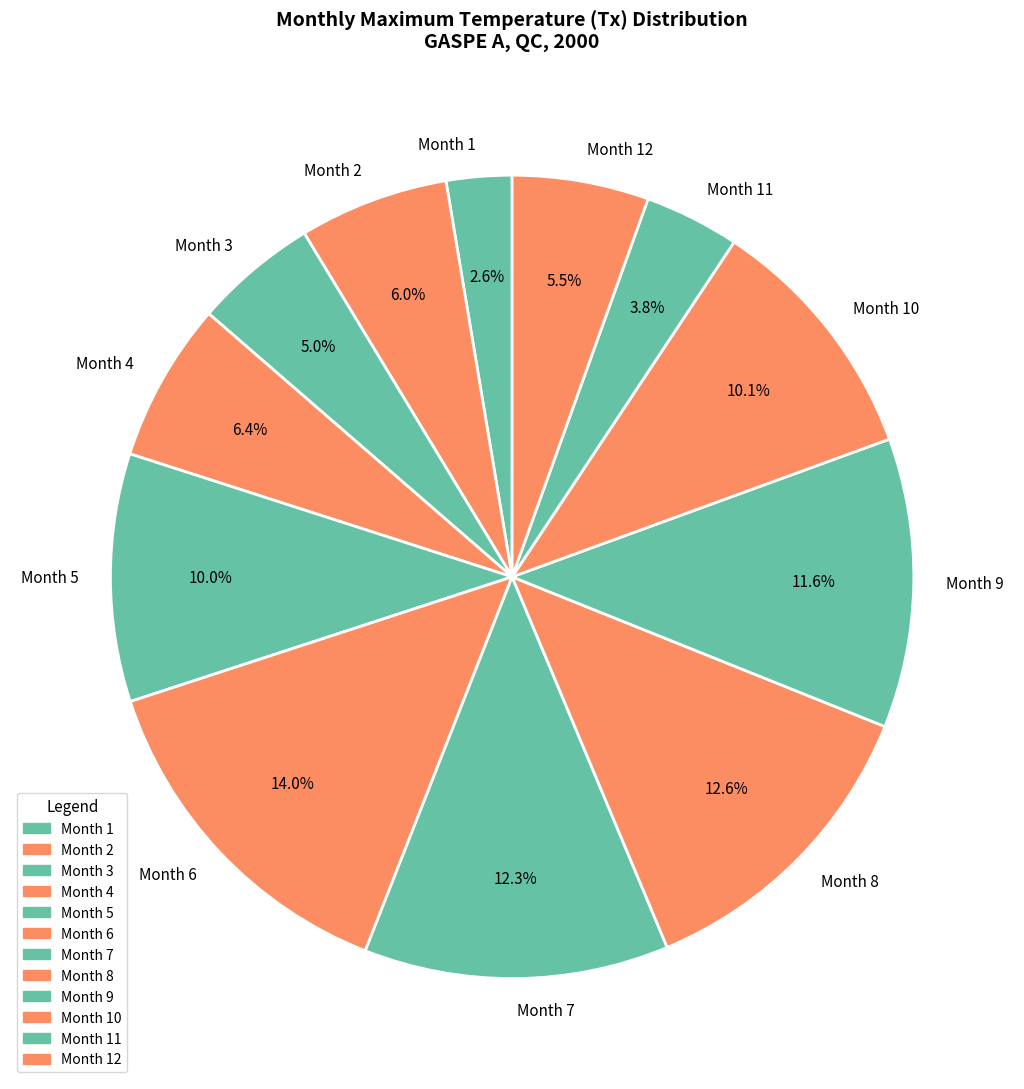

Combined, what portion of the pie is Month 10 and Month 4?

16.5%